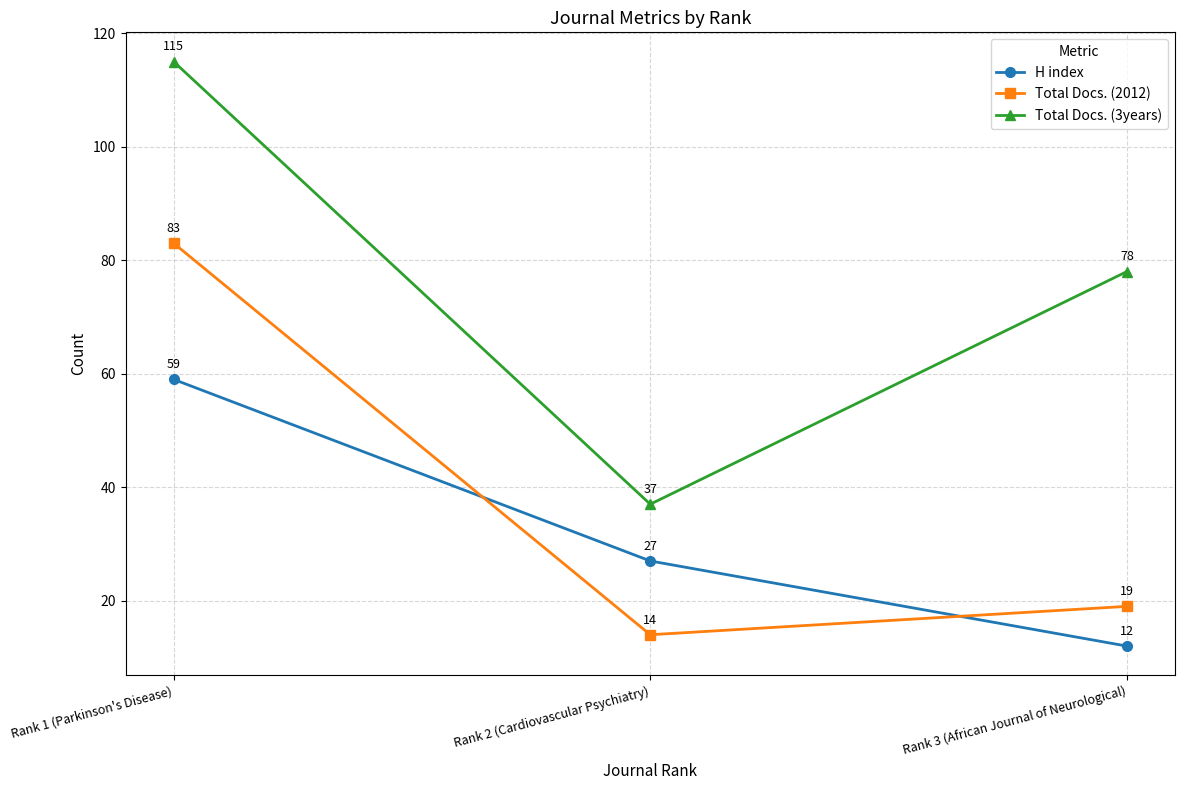

How many data points does each series have?

3